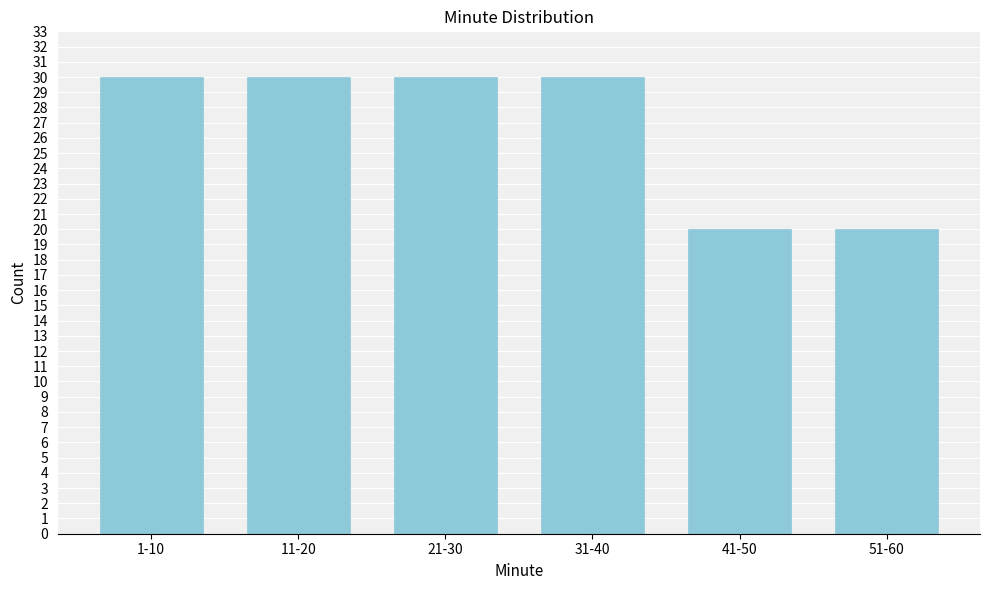

Reading right to left, what are all the values shown in this chart?

20	20	30	30	30	30